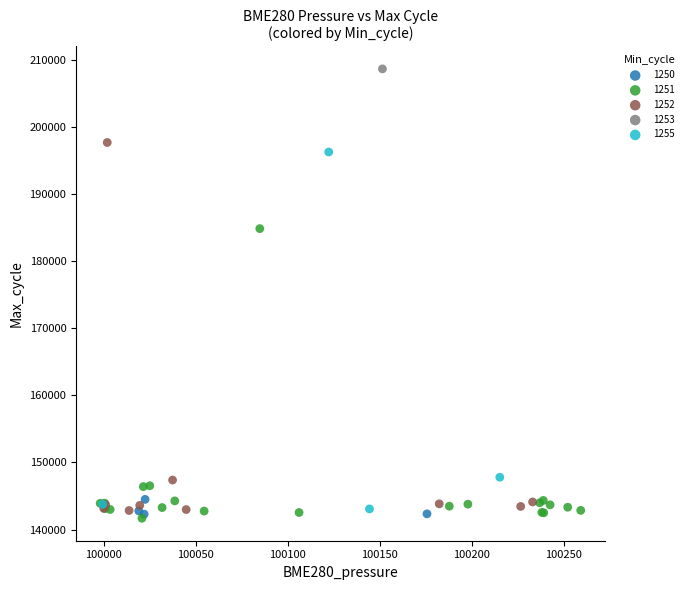

What are all the series names shown in the legend?

1250, 1251, 1252, 1253, 1255